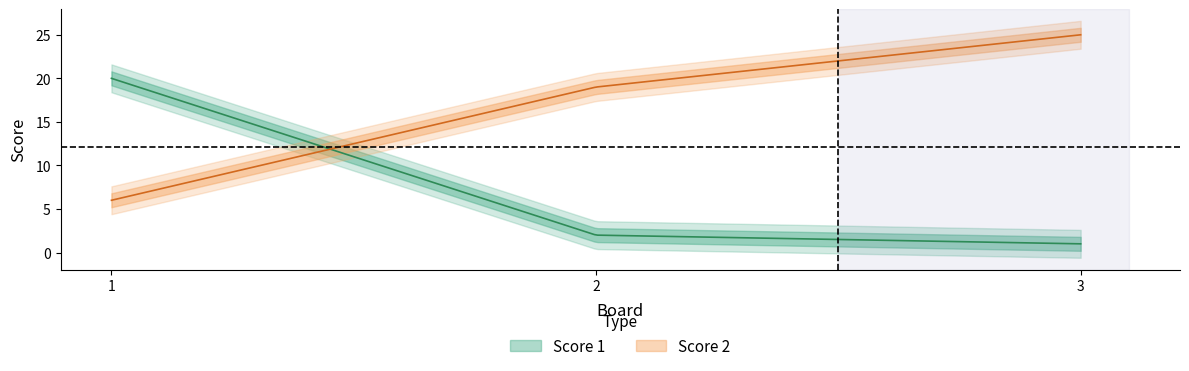

What are all the series names shown in the legend?

Score 1, Score 2